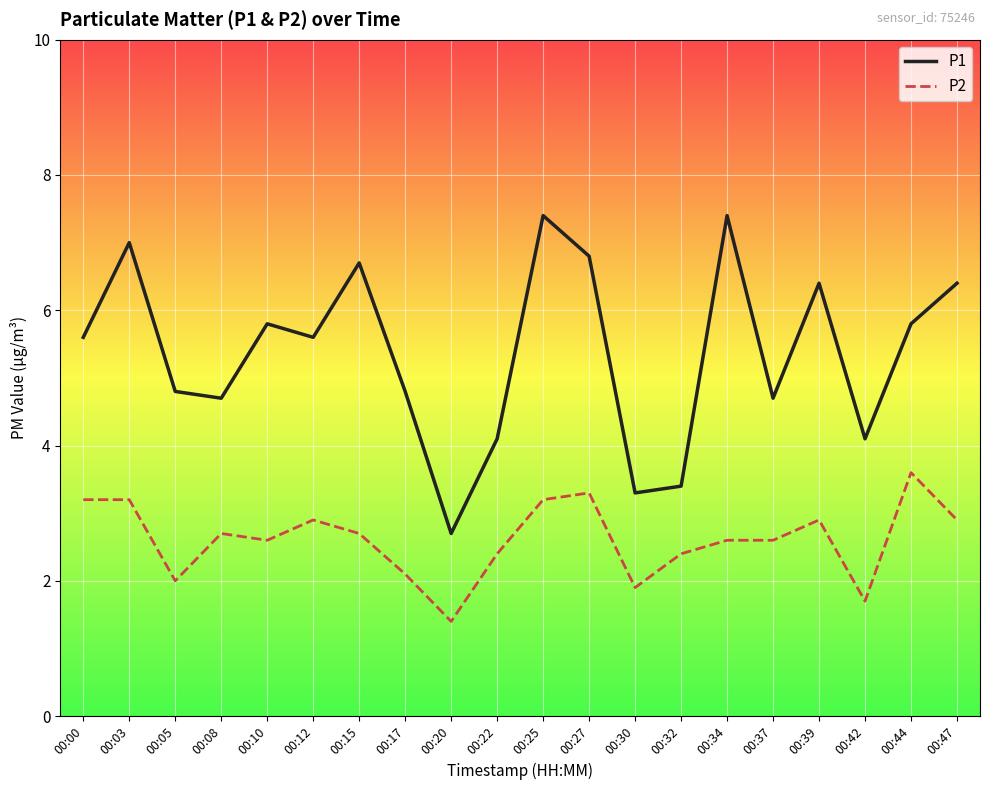

What is the difference between the P2 values at 00:17 and 00:08?

0.6